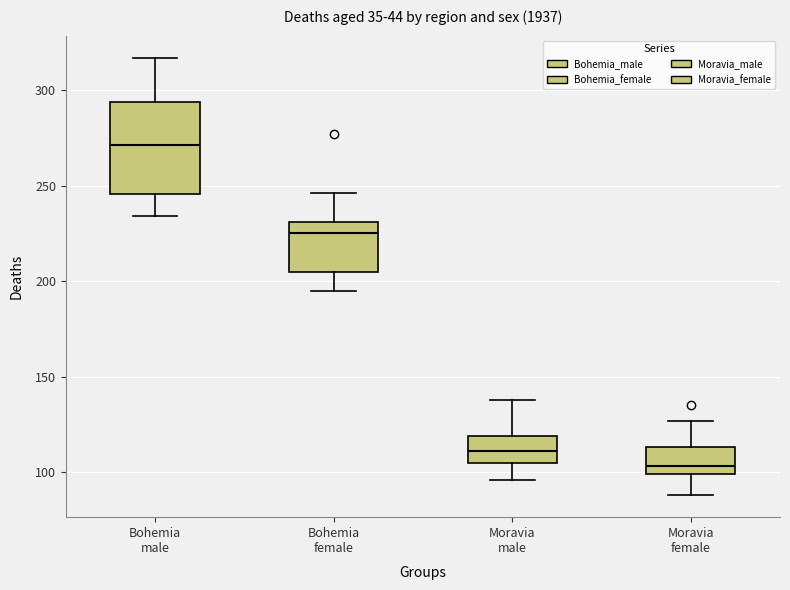

Comparing the boxes themselves (not the whiskers), which one is the tallest?

Bohemia male